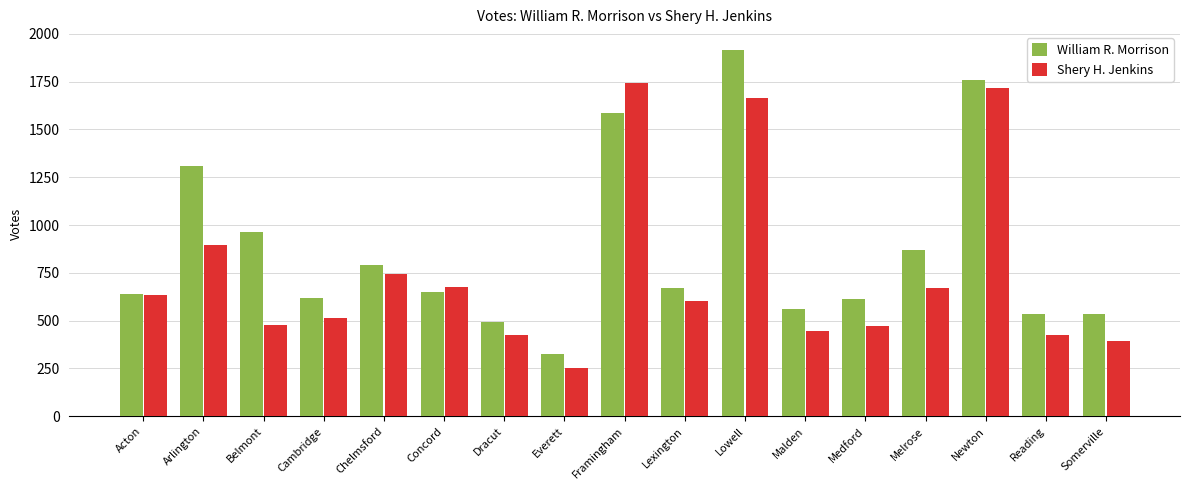

At Malden, list the series in order from largest to smallest.

William R. Morrison, Shery H. Jenkins